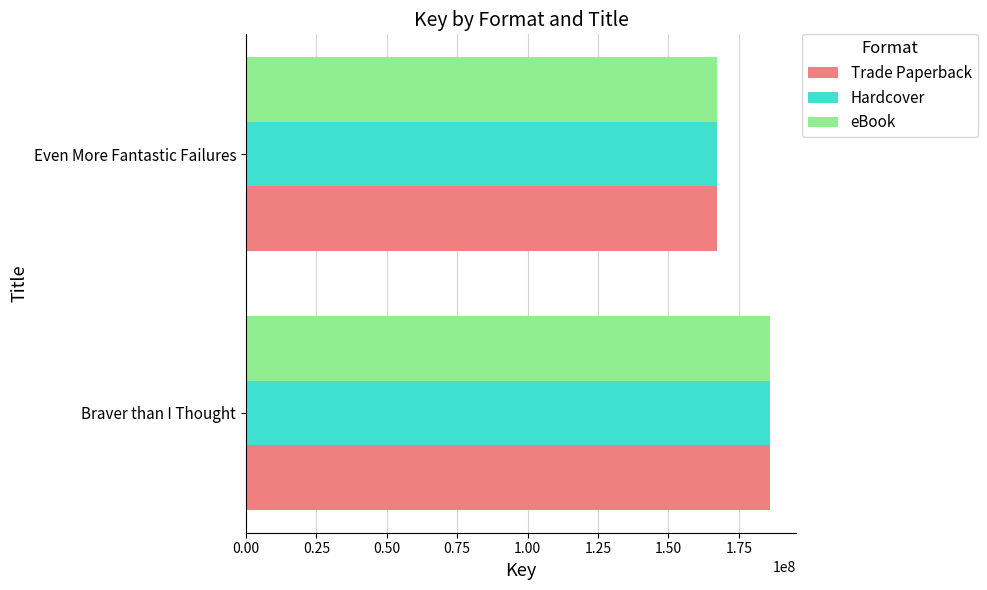

What is the total value across all series at Braver than I Thought?

558168828